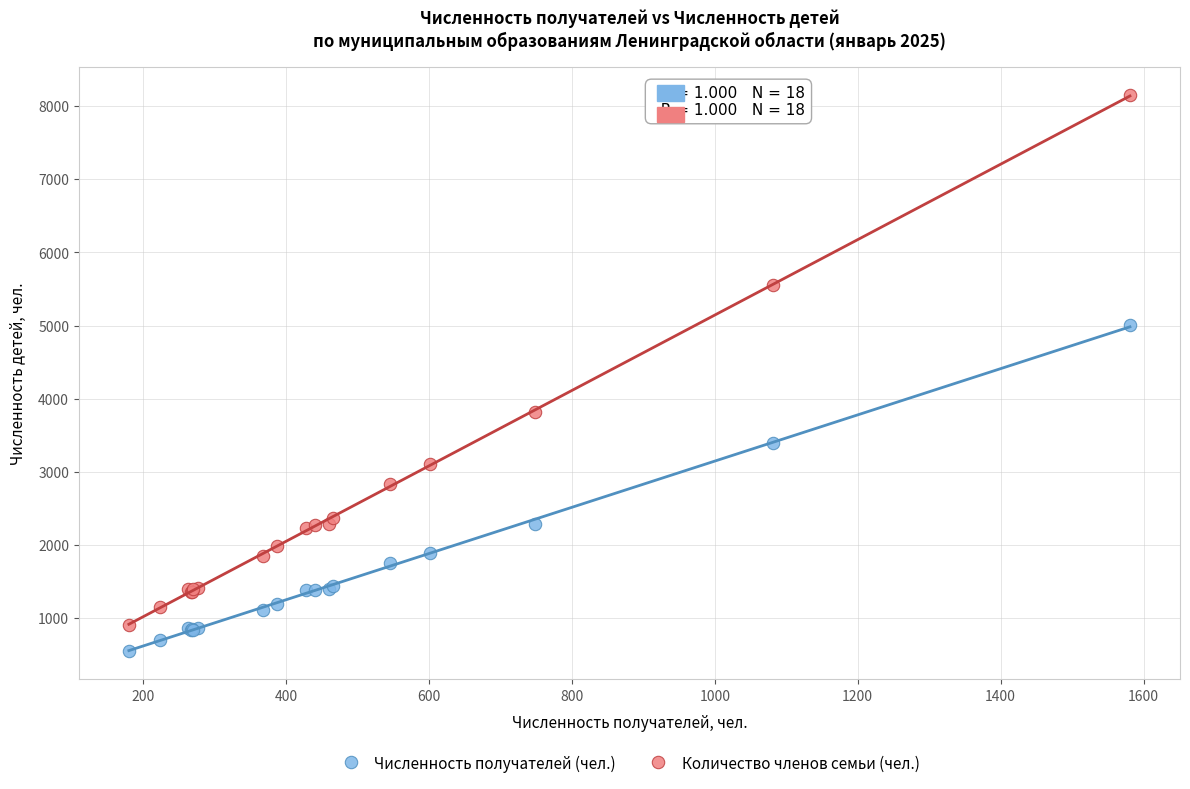

Which series reaches the maximum Y coordinate?

Количество членов семьи (чел.)